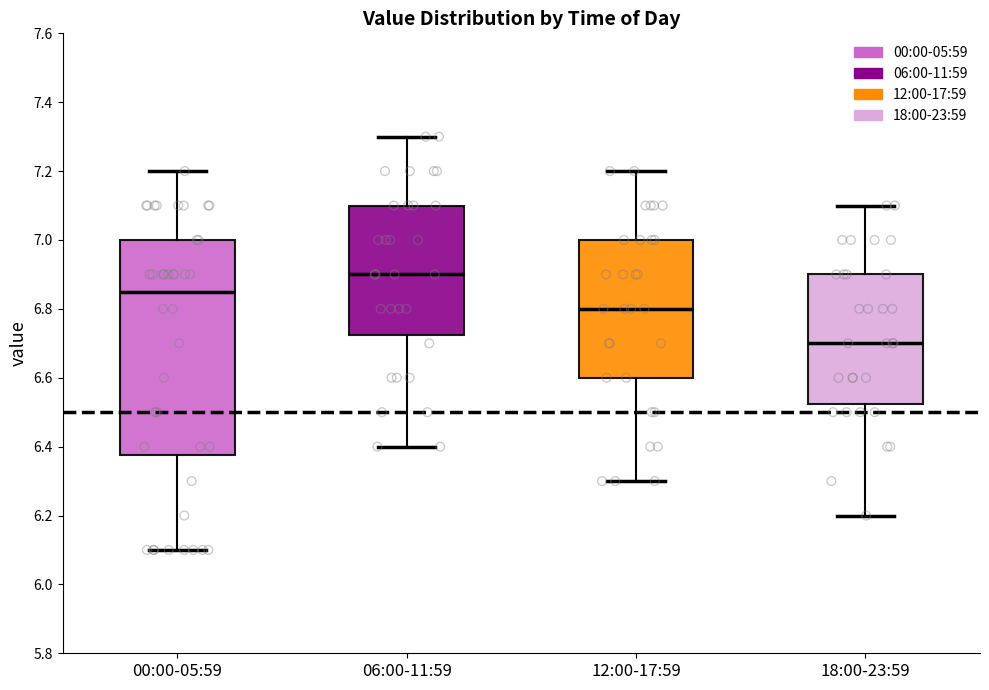

Comparing the boxes themselves (not the whiskers), which one is the tallest?

00:00-05:59